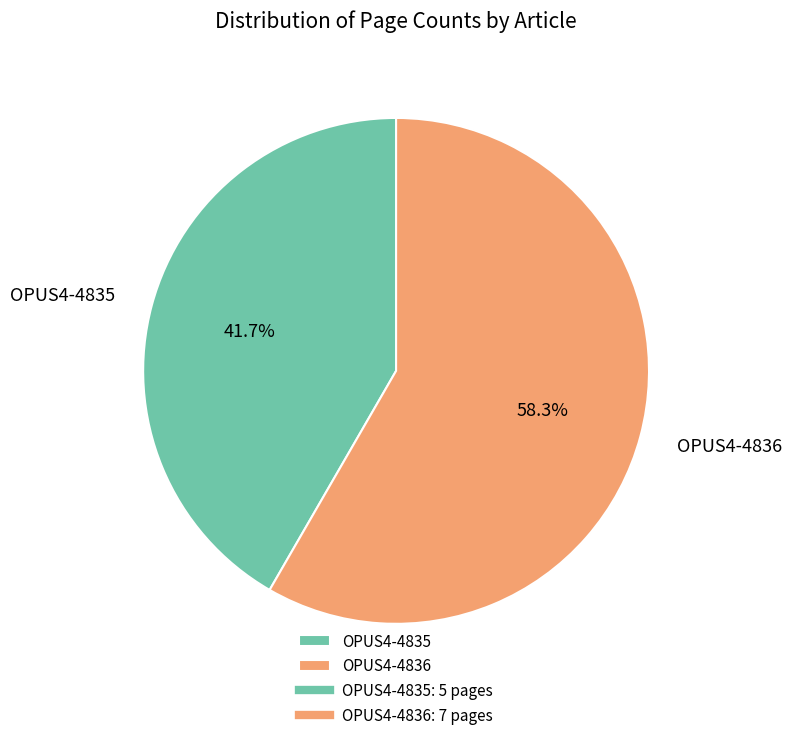

True or false: OPUS4-4836 accounts for 58% of the total.

True